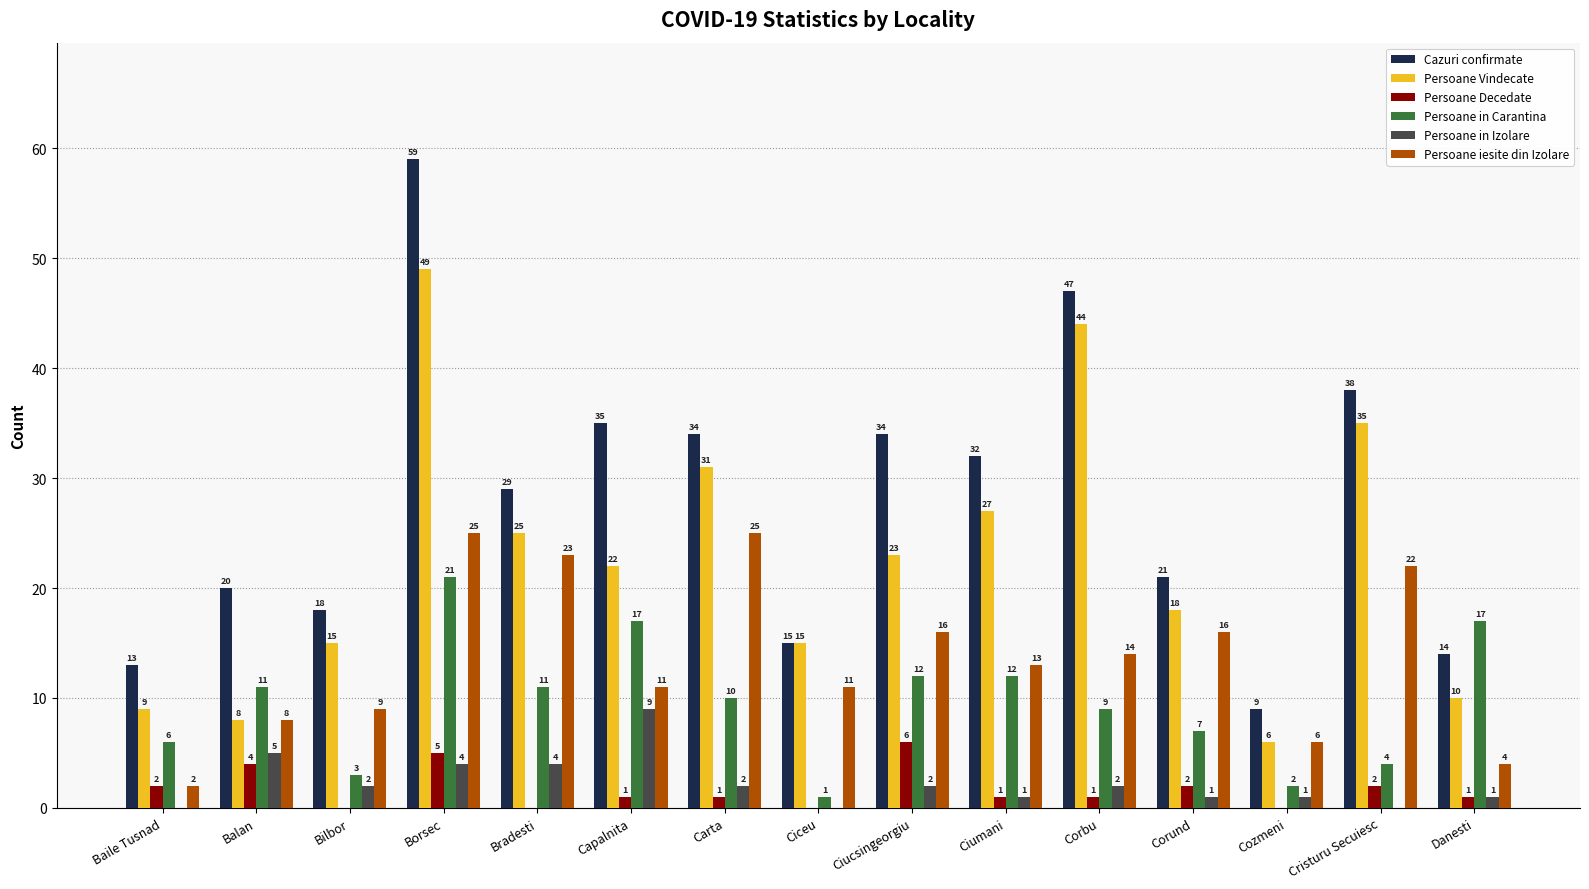

Where is Persoane Vindecate nearest to the value 27?

Ciumani